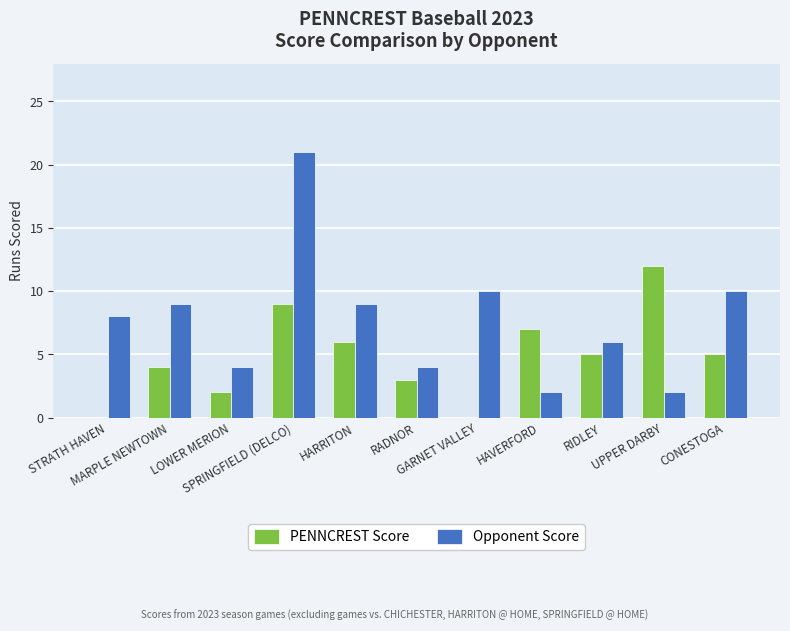

True or false: PENNCREST Score has a value of 7 at HAVERFORD.

True